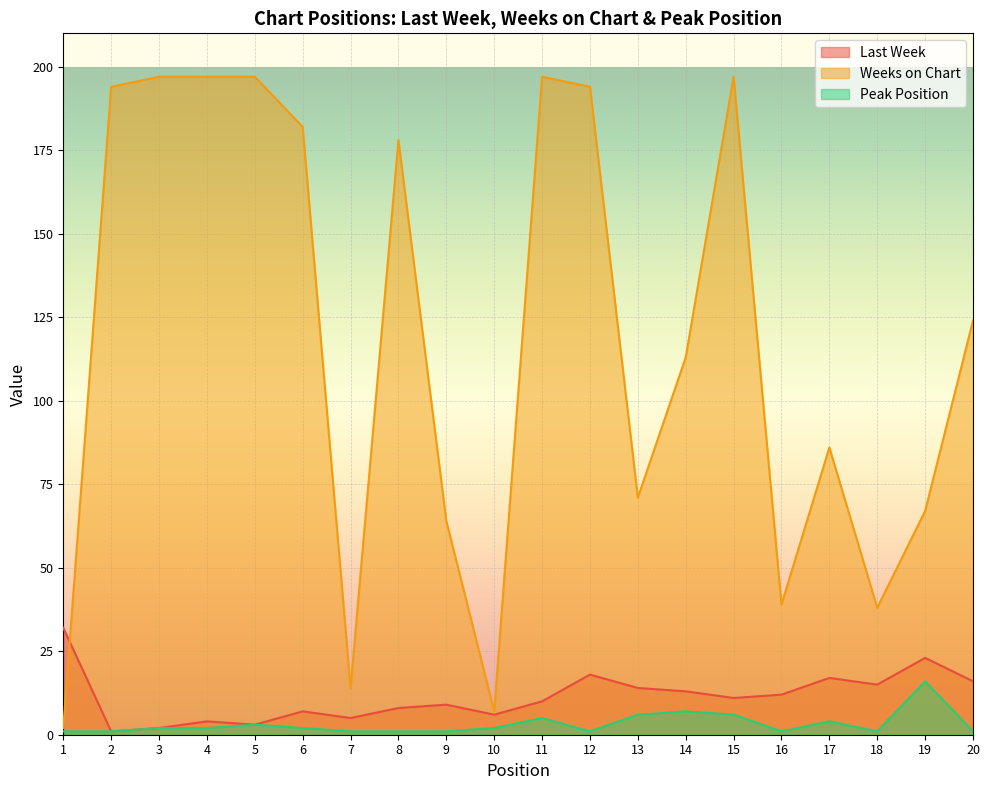

At how many categories does at least one series exceed 94?

11